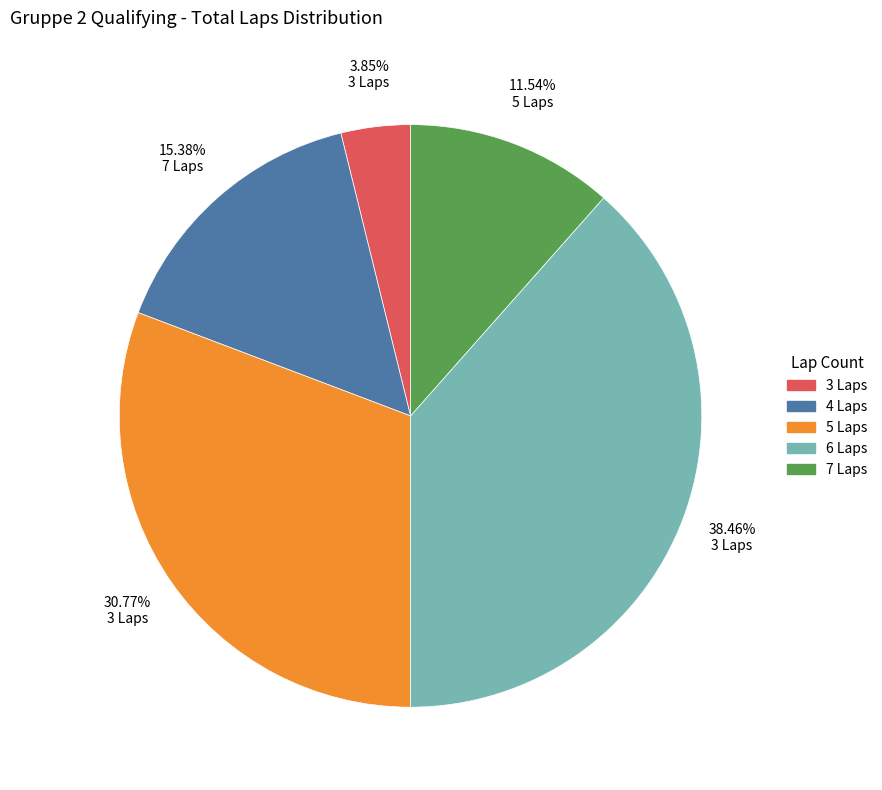

Is there any slice that represents more than half of the pie?

No